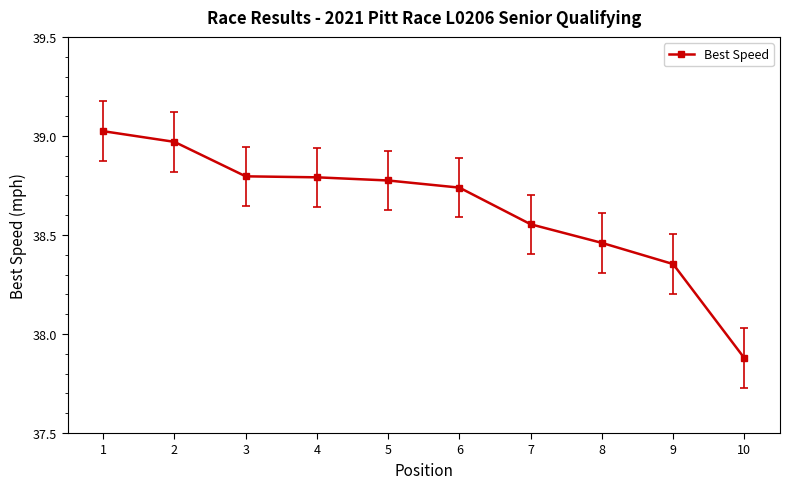

What is the change in value from 1 to 8?

-0.6